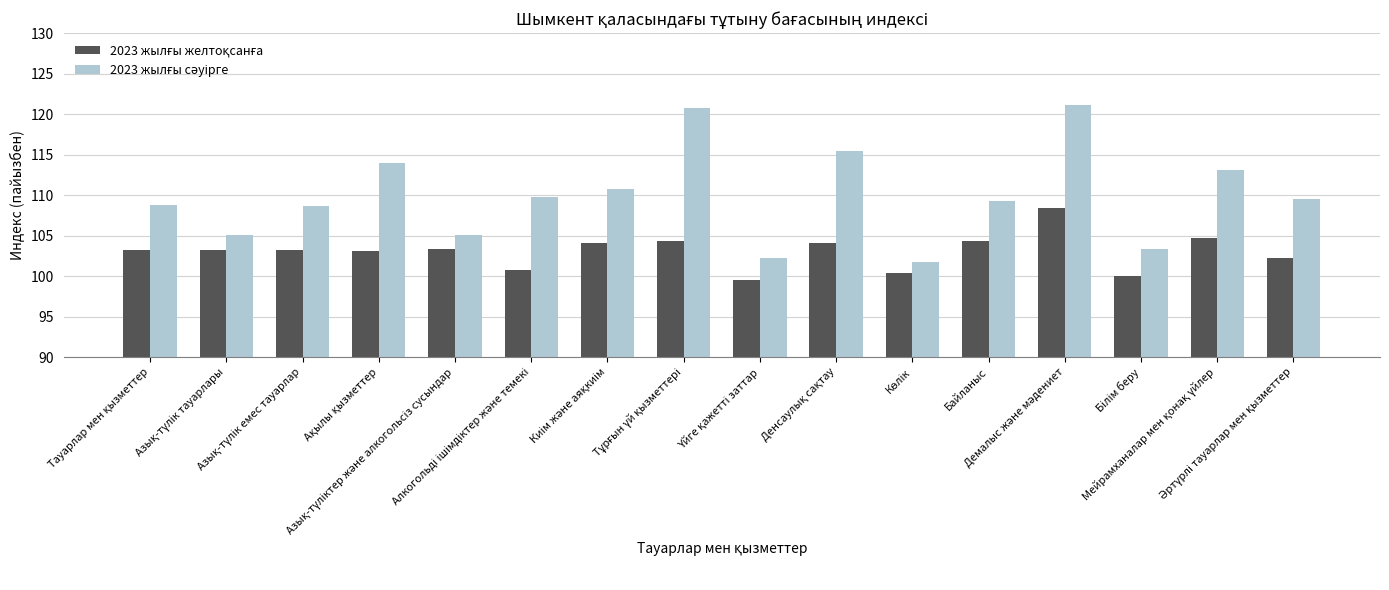

At how many categories does at least one series exceed 107?

11